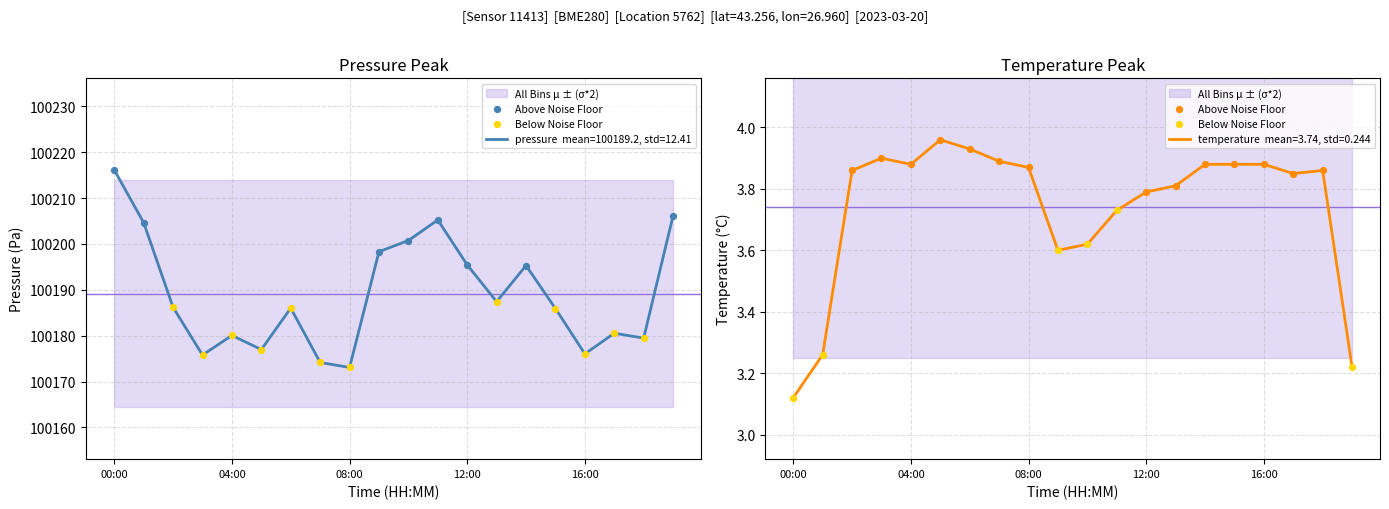

At how many categories does at least one series exceed 20594?

20